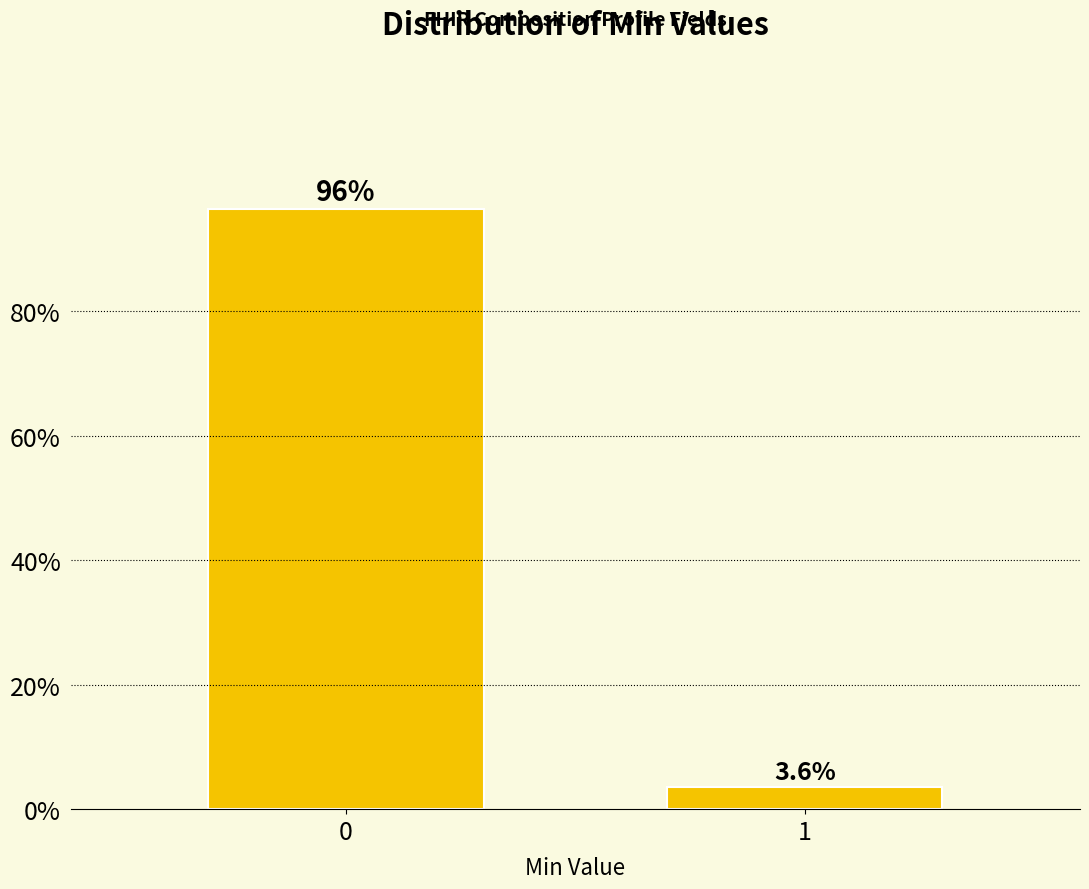

Reading left to right, transcribe all the data shown in this chart.

0=96.4	1=3.6